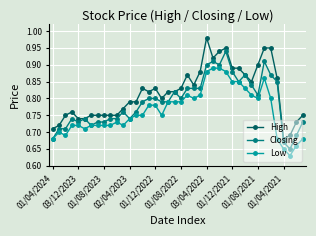

List the series in order of their overall mean, highest first.

High, Closing, Low